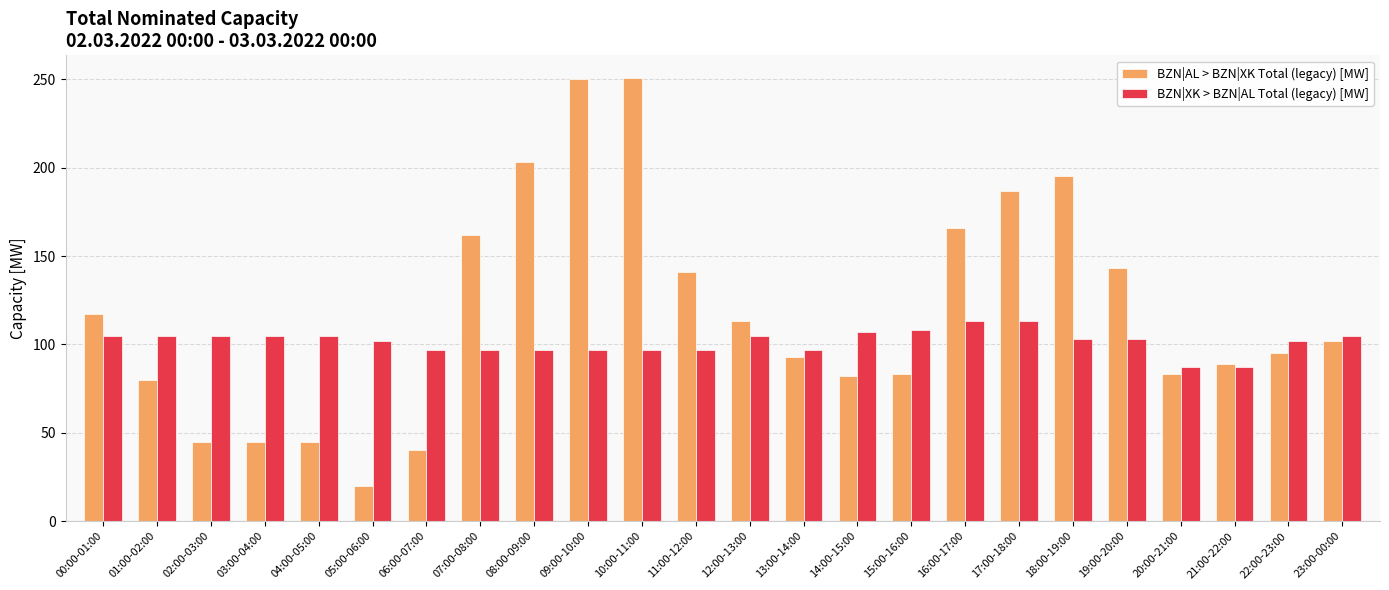

What is the sum of all BZN|XK > BZN|AL Total (legacy) [MW] values?

2439